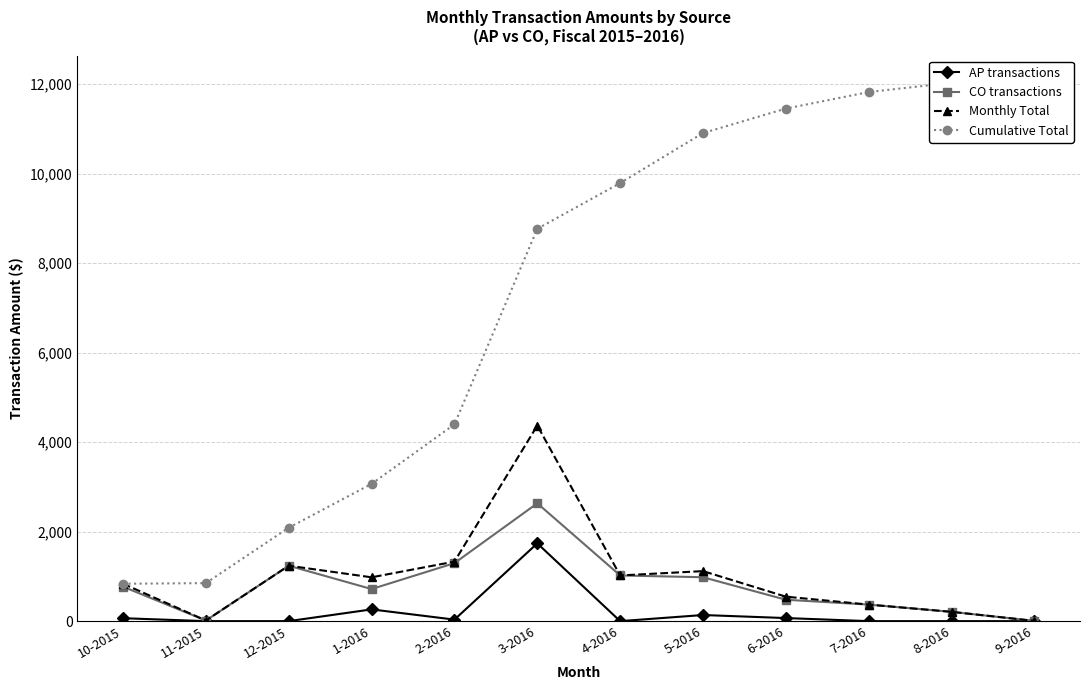

How many series are shown in this chart?

4